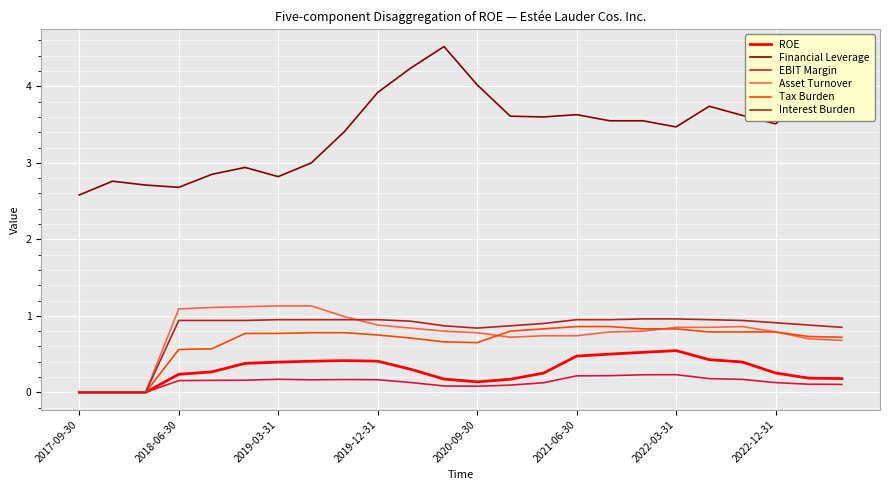

What is the maximum value shown in the chart?

4.5